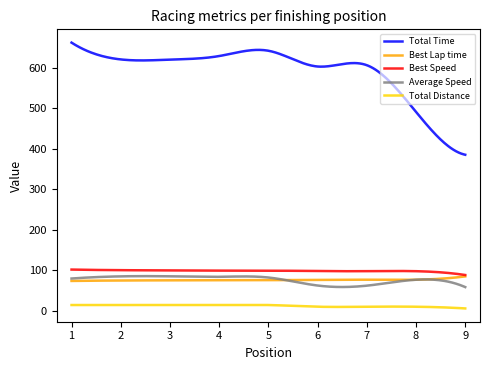

Which series has the largest total across all categories?

Total Time